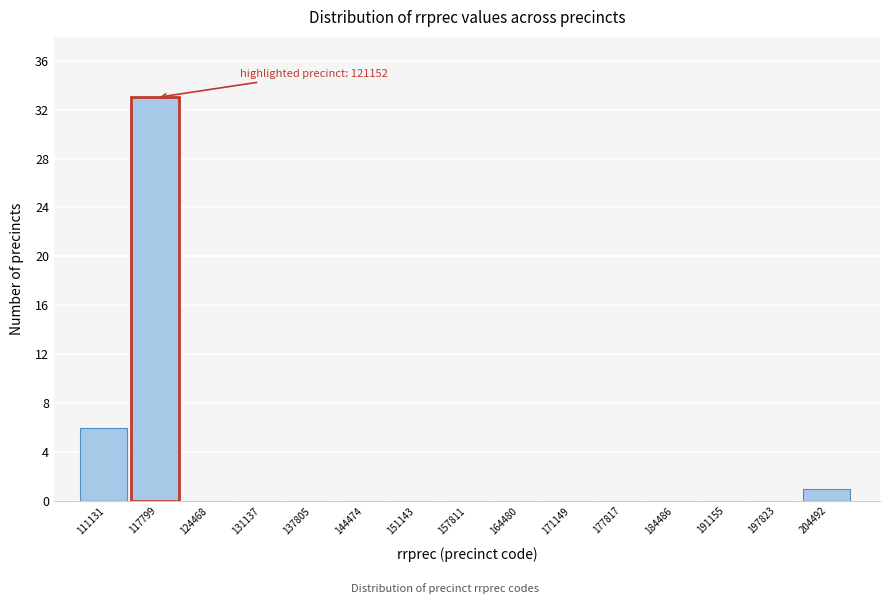

Reading left to right, list all the values displayed in this chart.

111131=6	117799=33	124468=0	131137=0	137805=0	144474=0	151143=0	157811=0	164480=0	171149=0	177817=0	184486=0	191155=0	197823=0	204492=1